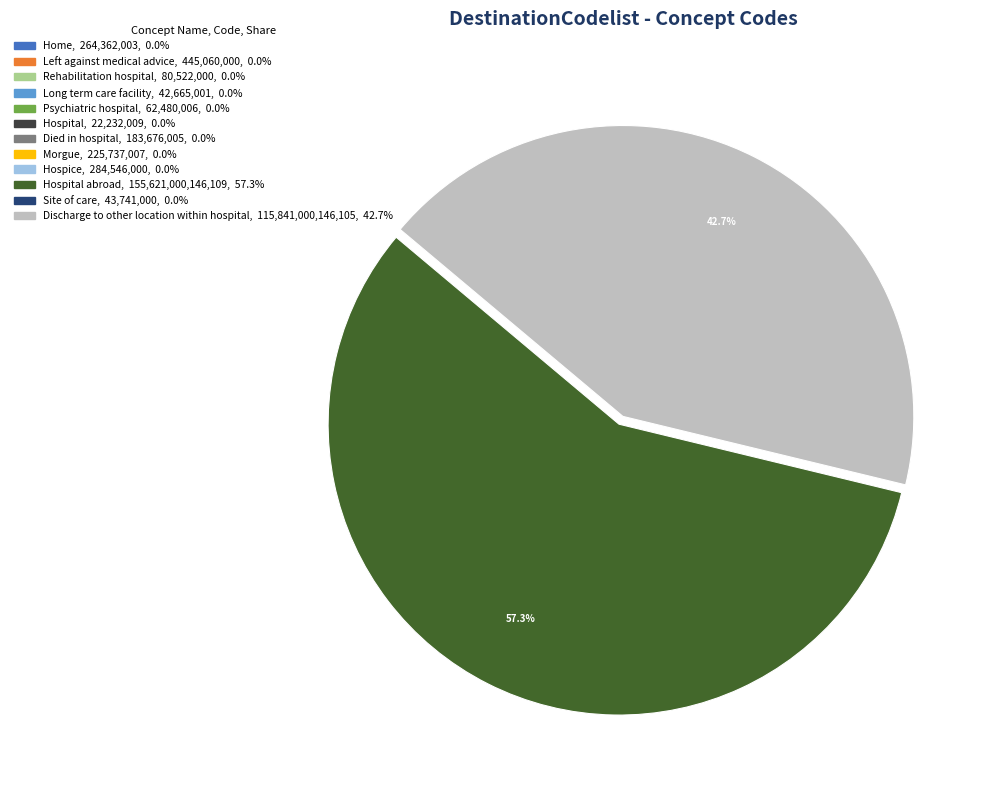

Is there a majority slice in this chart?

Yes